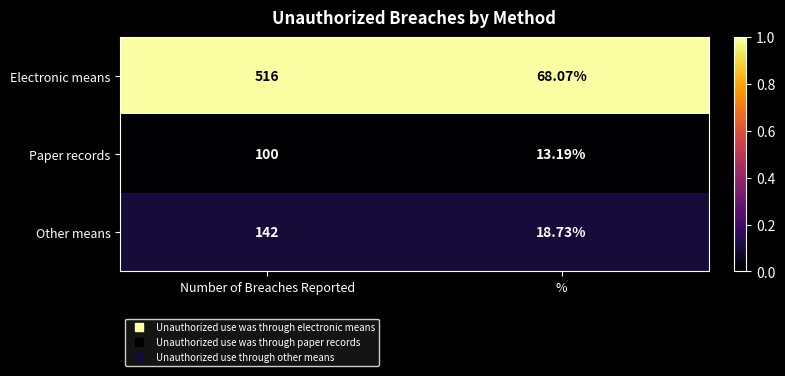

Where is Other means nearest to the value 80?

%